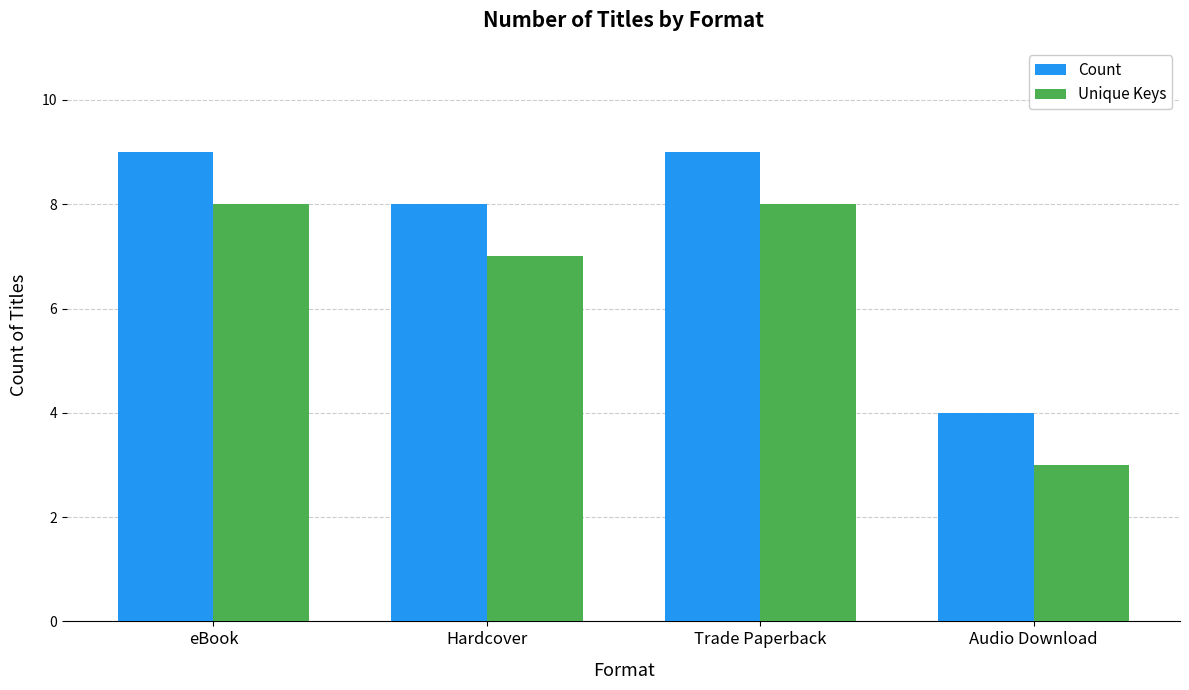

Rank the series by their maximum value, from highest to lowest.

Count, Unique Keys